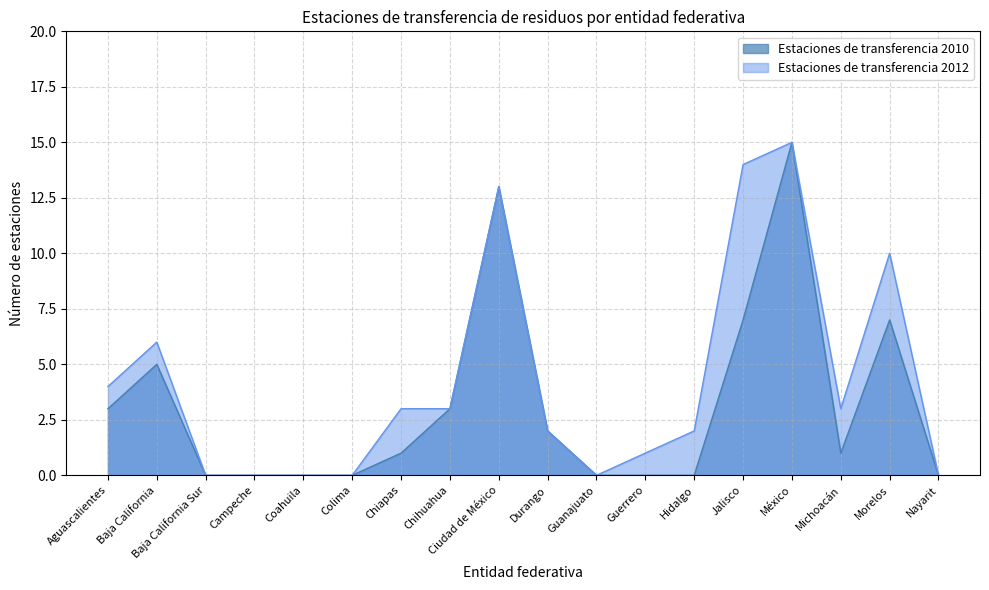

Reading left to right, list all the values displayed in this chart.

Estaciones de transferencia 2010: 3	5	0	0	0	0	1	3	13	2	0	0	0	7	15	1	7	0
Estaciones de transferencia 2012: 4	6	0	0	0	0	3	3	13	2	0	1	2	14	15	3	10	0